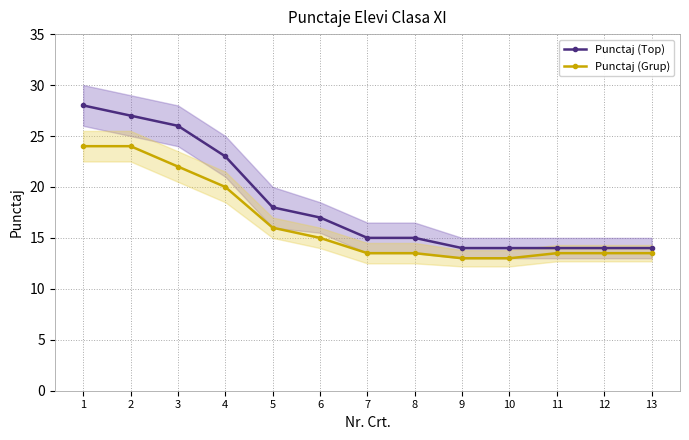

True or false: Punctaj (Grup) and Punctaj (Top) cross at least once.

False